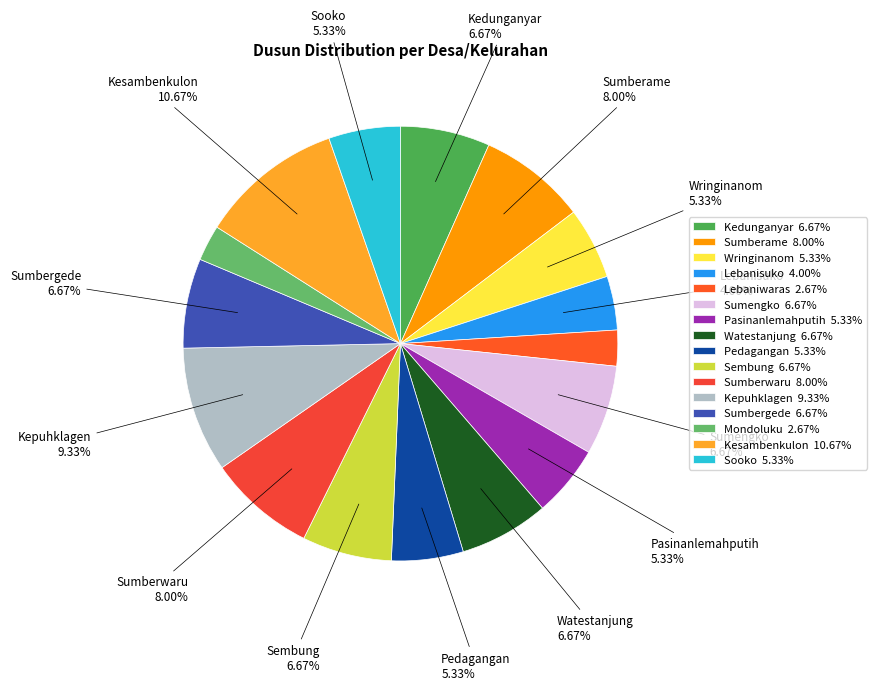

To the nearest percent, what is the combined percentage of Lebaniwaras and Pasinanlemahputih?

8%